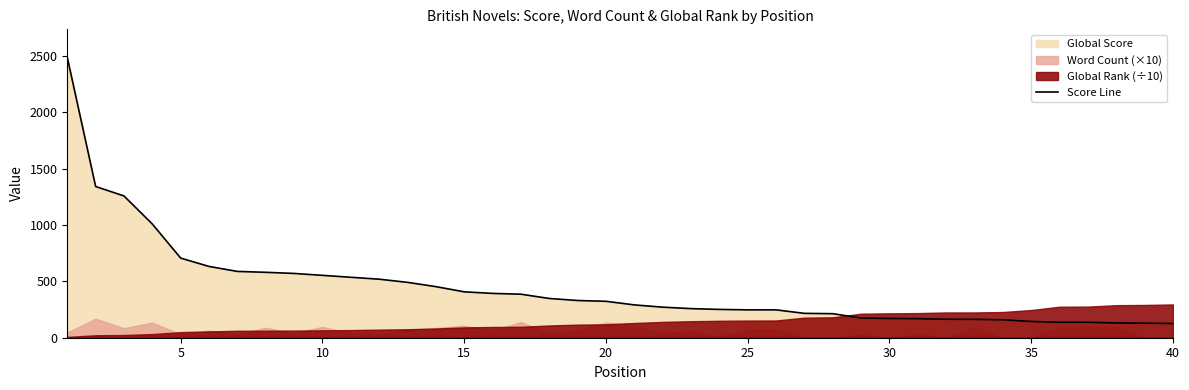

What is the lowest value of the Score Line series?

126